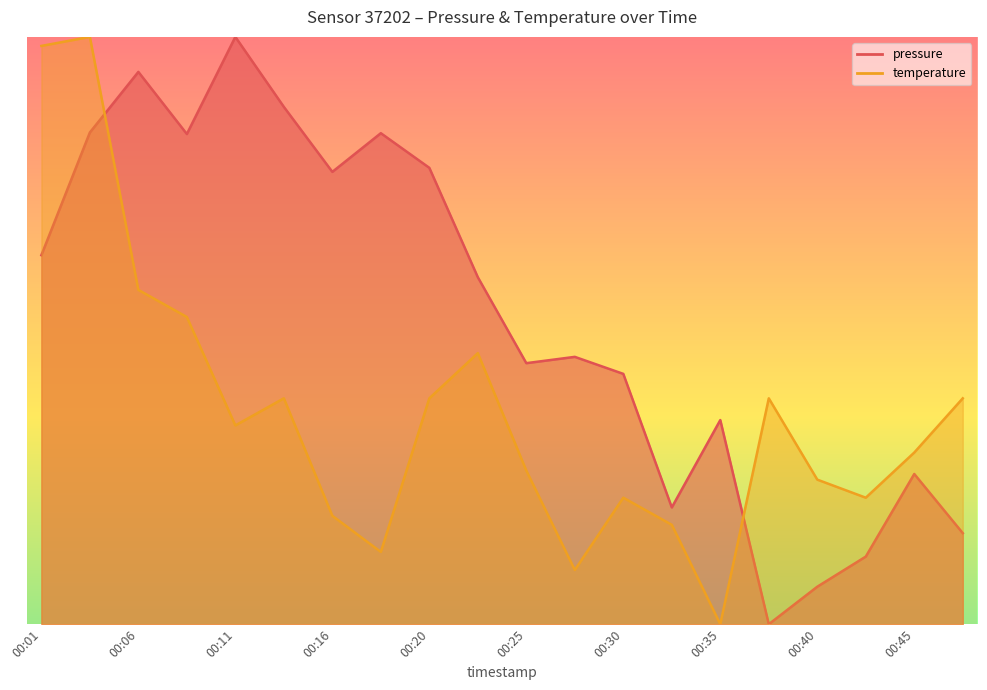

True or false: pressure and temperature cross at least once.

True